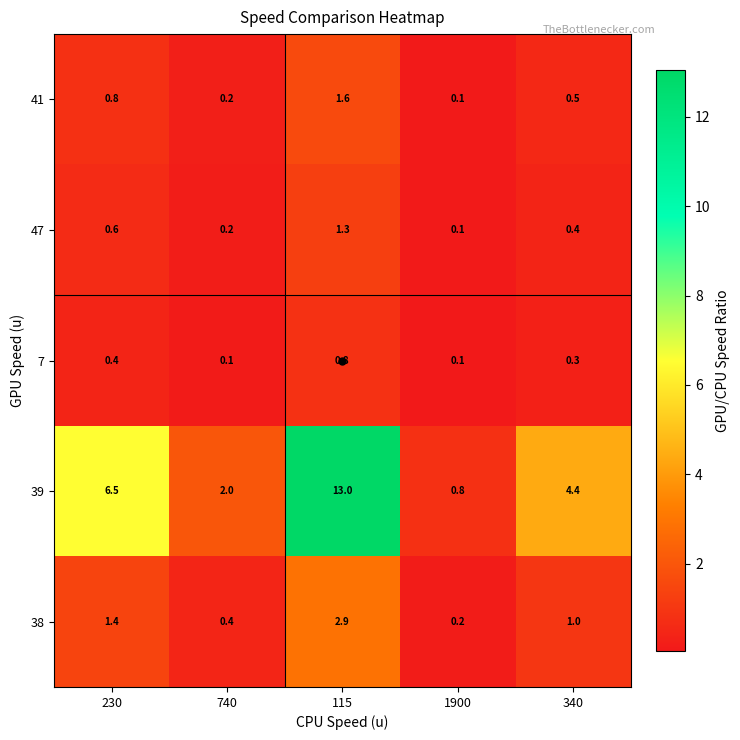

What is the greatest value displayed?

13.0